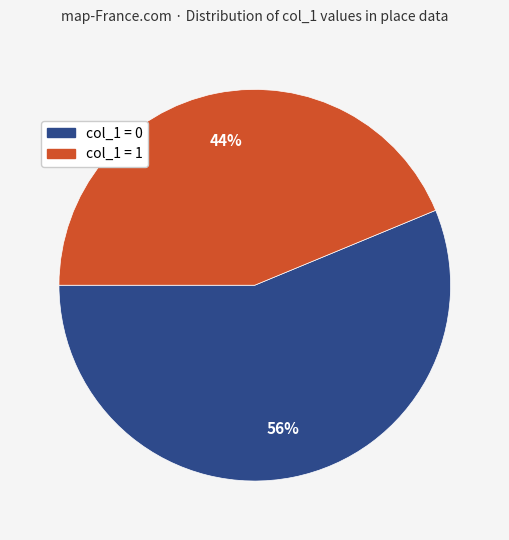

To the nearest percent, what is the average slice percentage?

50%